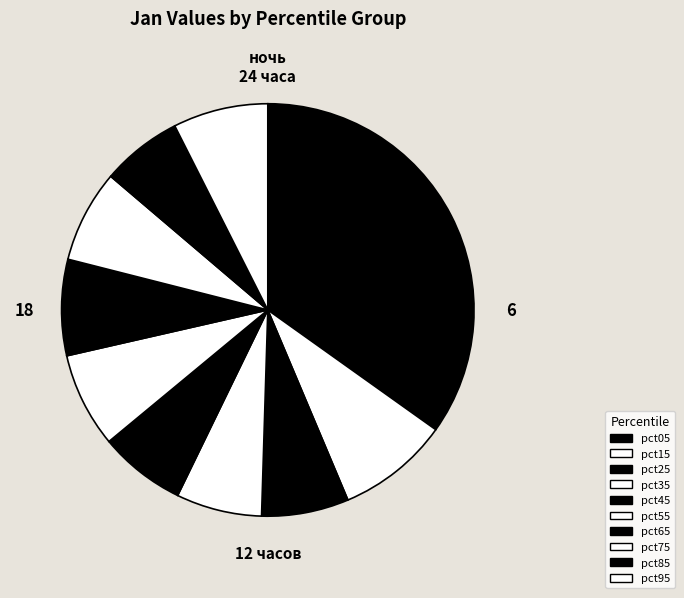

Is it true that pct25 is 1% of the pie?

False